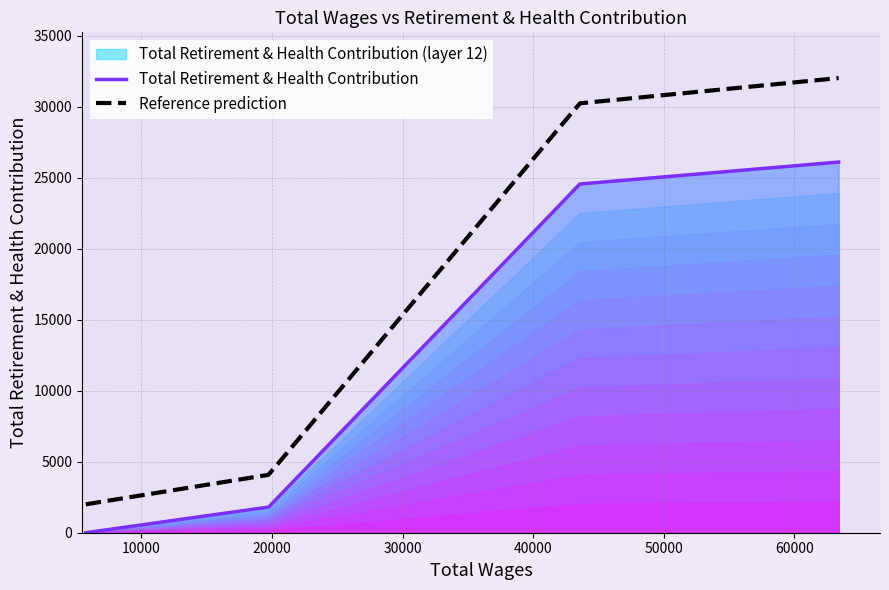

What is the maximum value for Total Retirement & Health Contribution?

26100